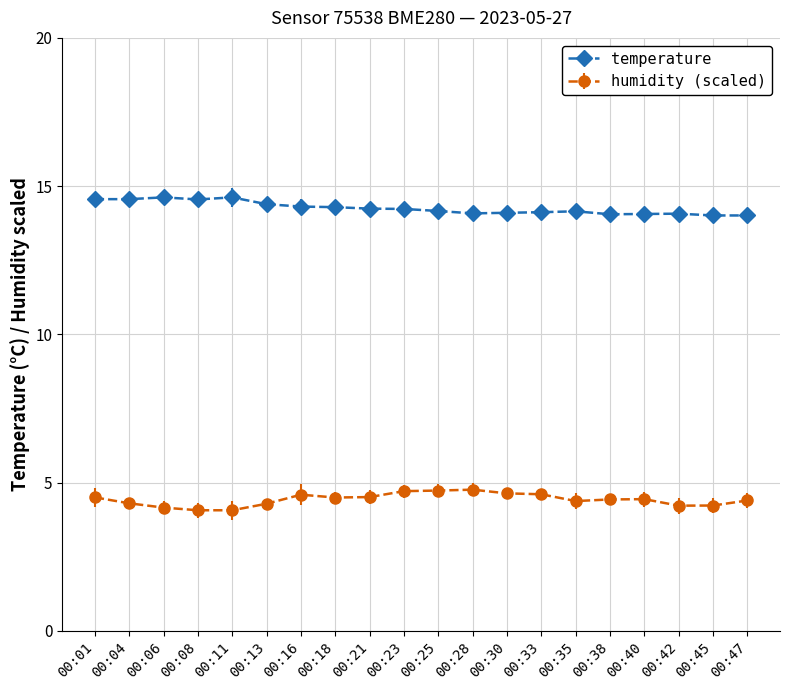

What is the total value across all series at 00:06?

18.8